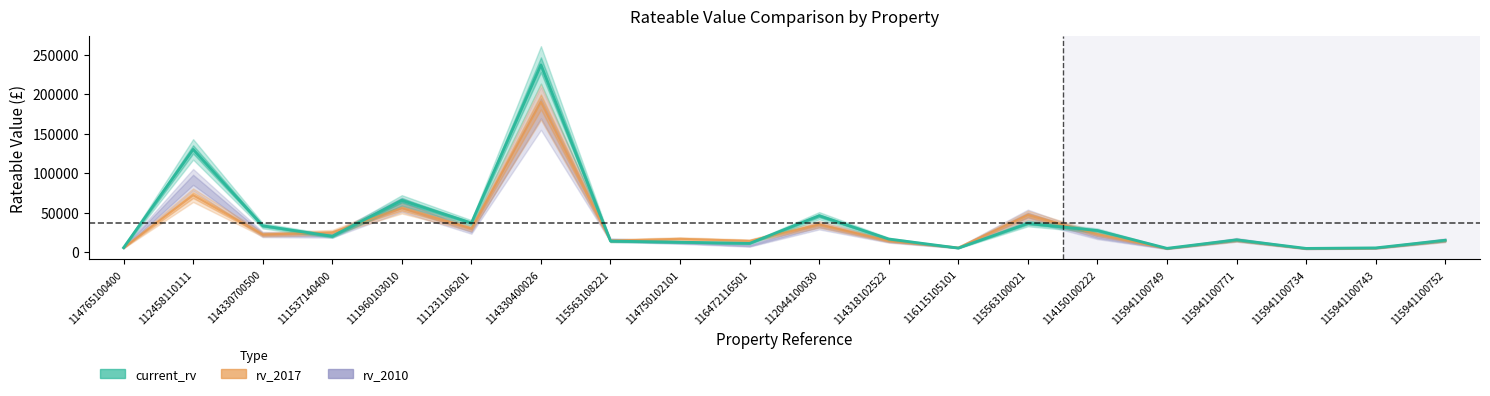

What position from the right is 114318102522?

9